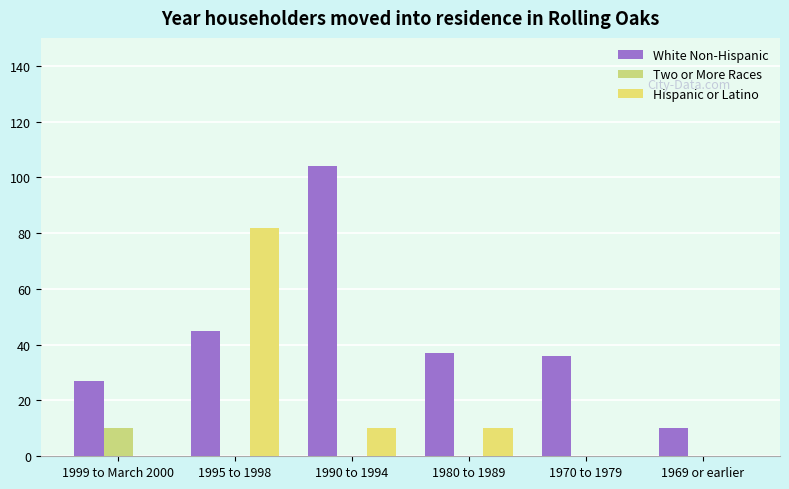

What is the sum of the White Non-Hispanic values at 1969 or earlier and 1990 to 1994?

114